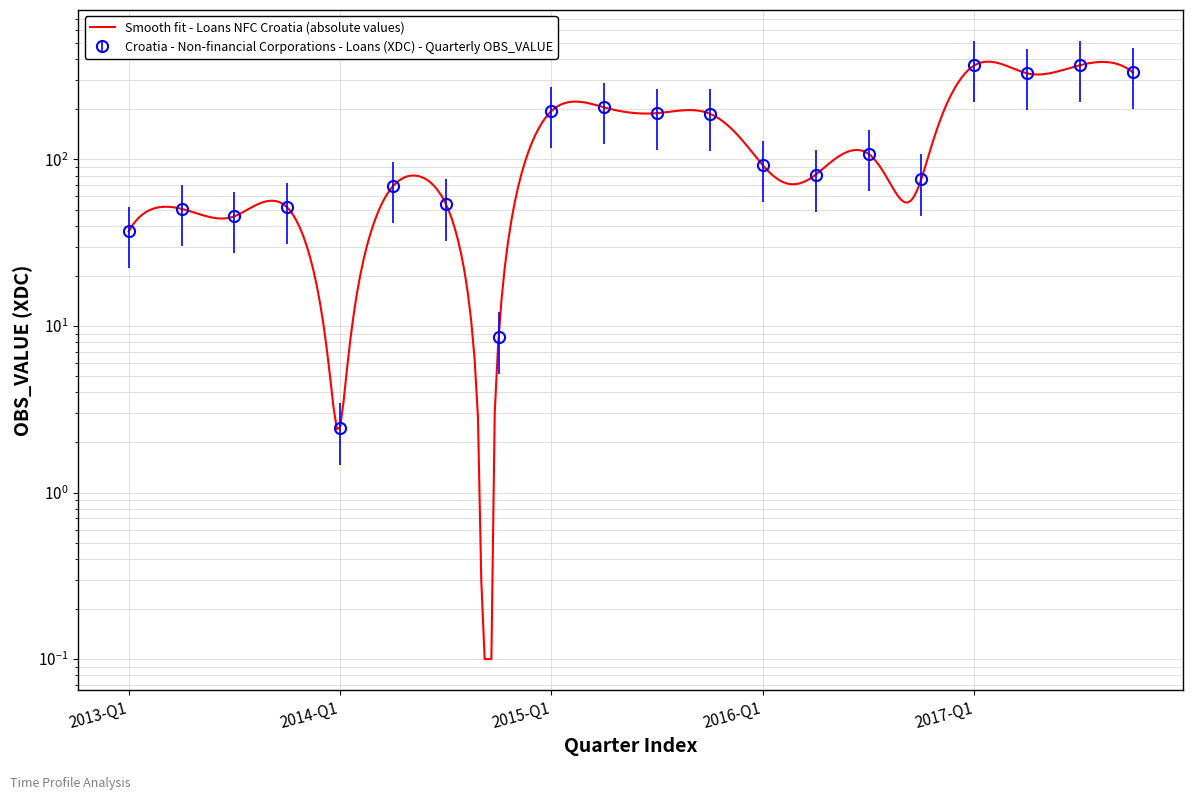

What is the sum of the values at 2015-Q4 and 2015-Q1?

383.7